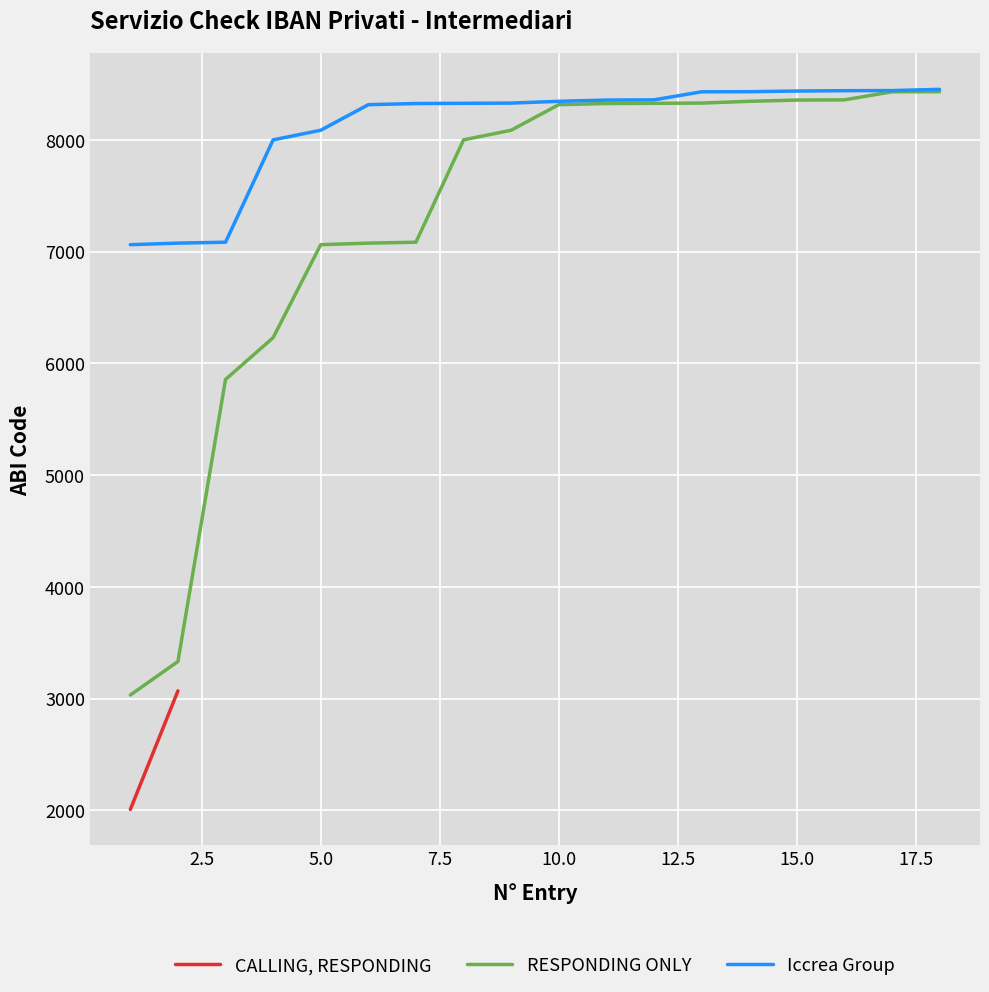

True or false: RESPONDING ONLY has a value of 14703 at 16.

False